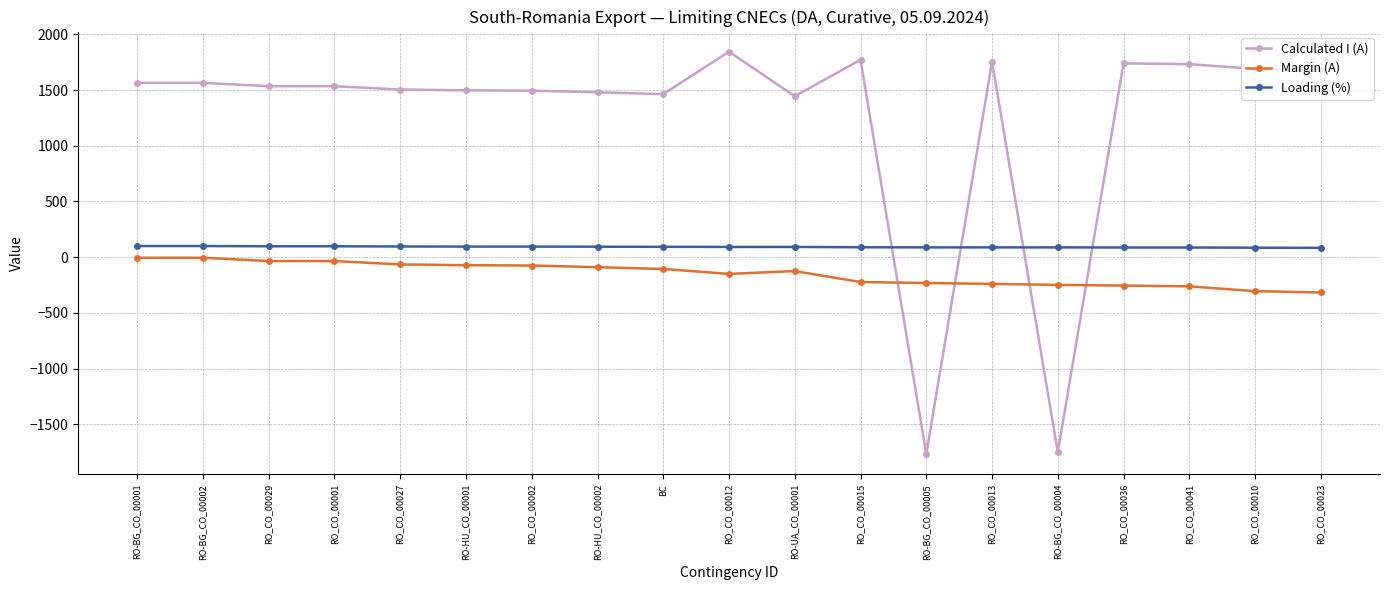

True or false: Calculated I (A) has more than 1 points higher than both neighbors.

True